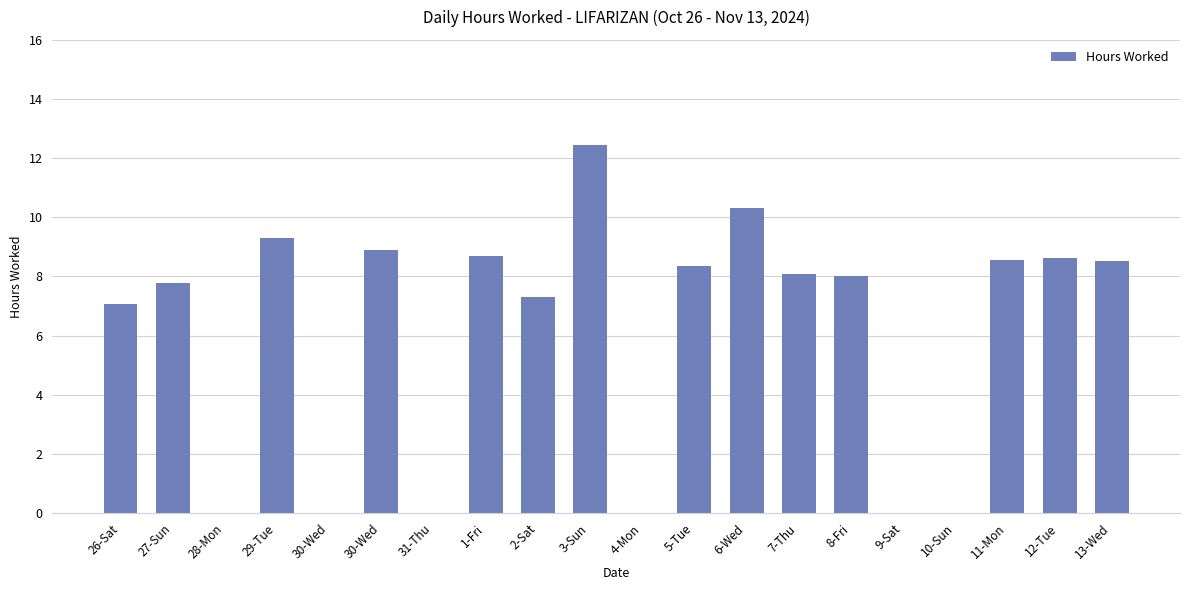

How many categories are shown in the chart?

20